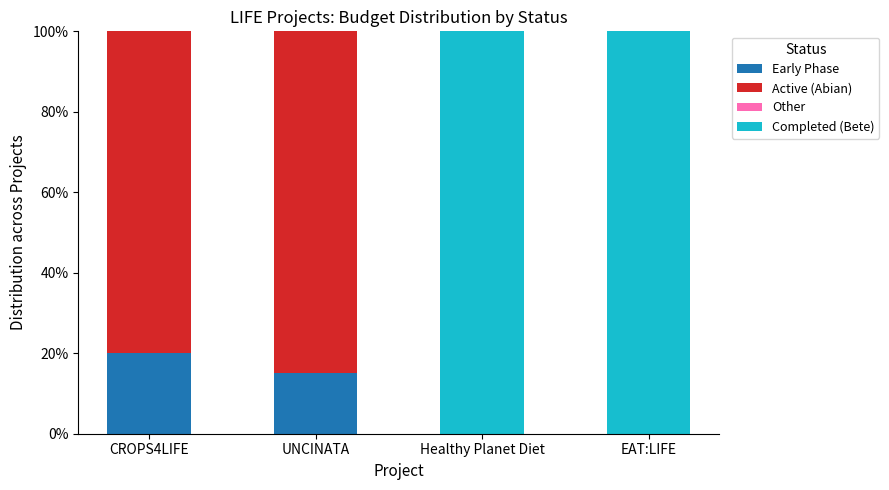

Rank the series at Healthy Planet Diet from lowest to highest value.

Other, Active (Abian), Early Phase, Completed (Bete)